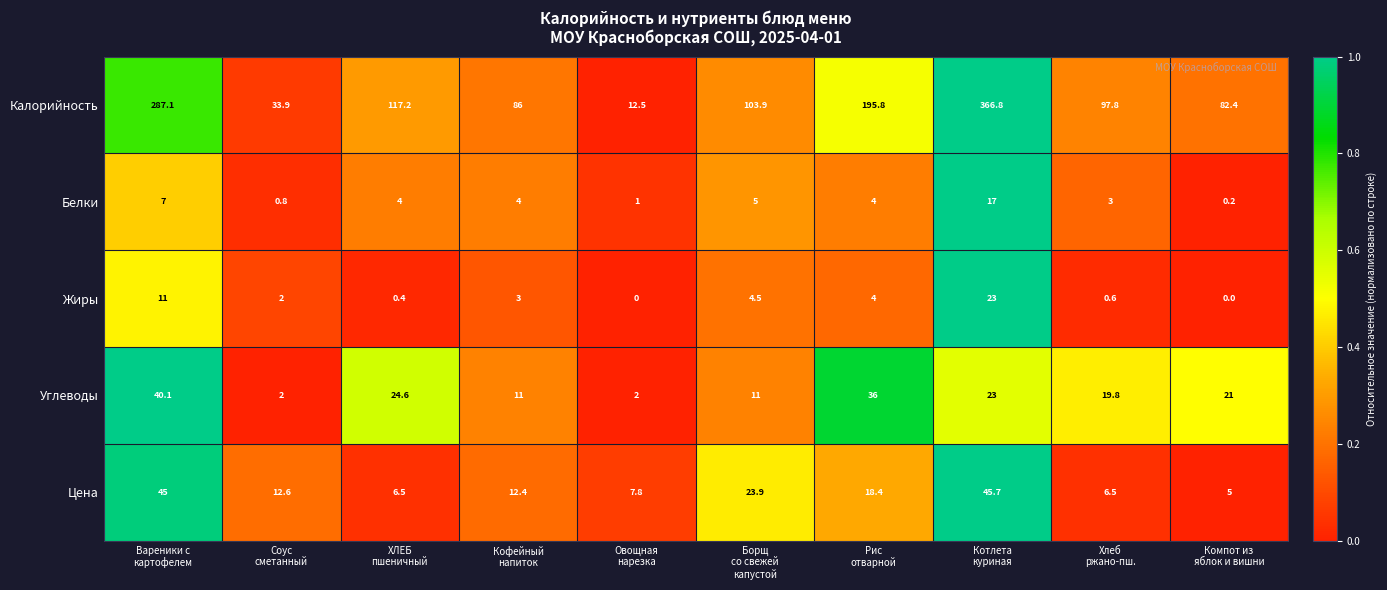

What is the average value of the Калорийность series?

138.3